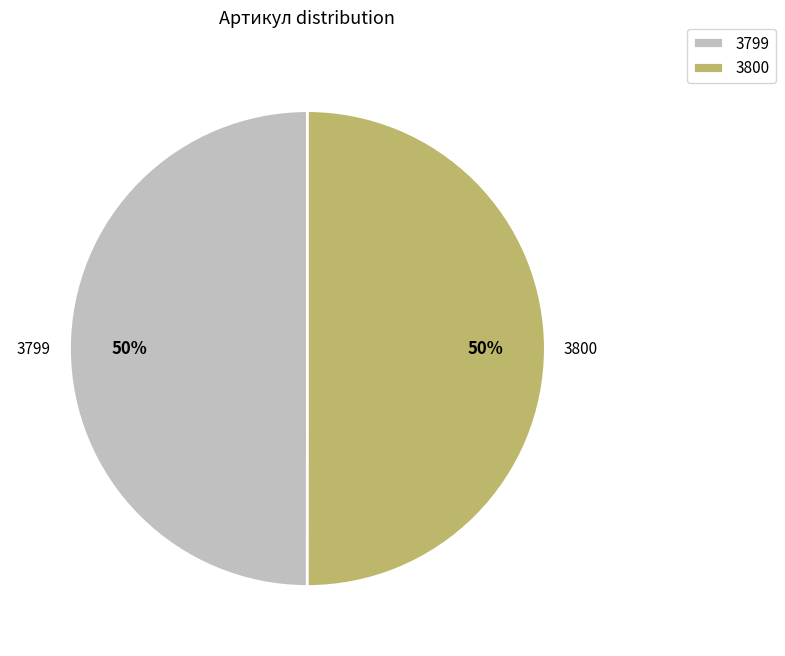

Is the sum of 3799 and 3800 greater than half?

Yes